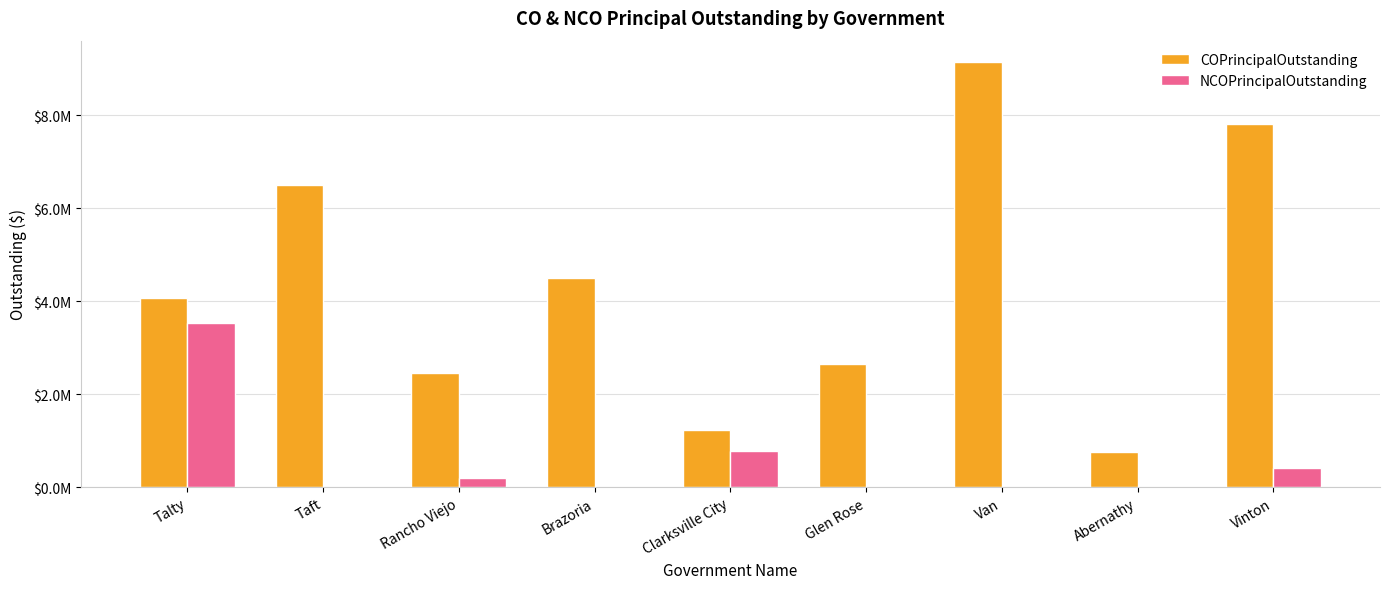

The NCOPrincipalOutstanding series shows 0 at Abernathy. True or false?

True